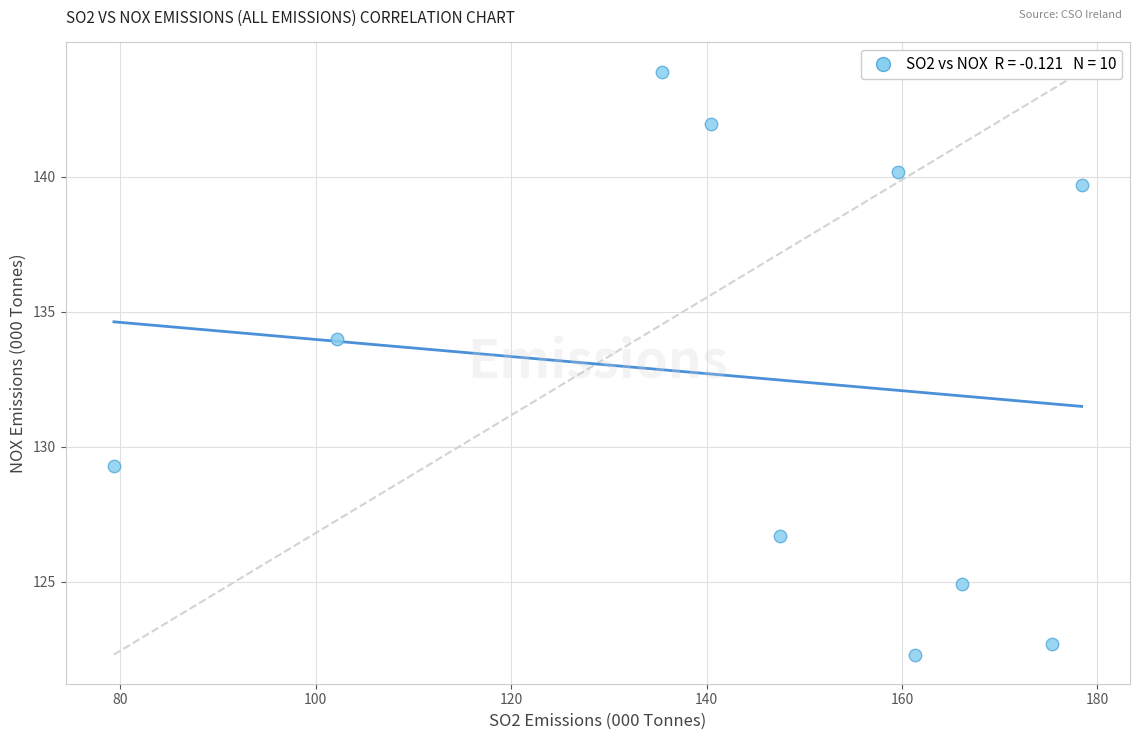

What Y value in the scatter plot is closest to 133?

134.0